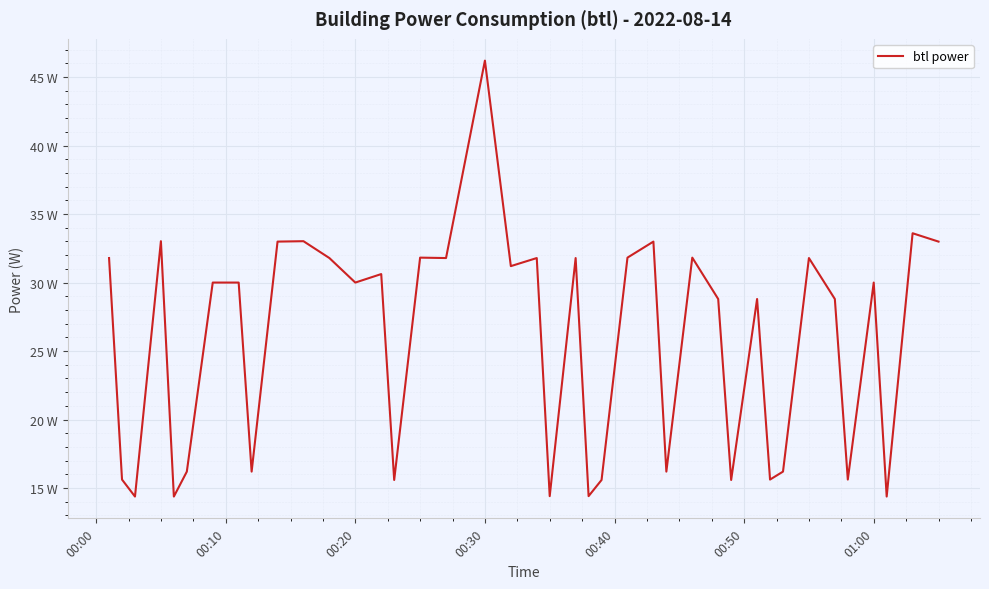

Does the chart have visible grid lines?

Yes